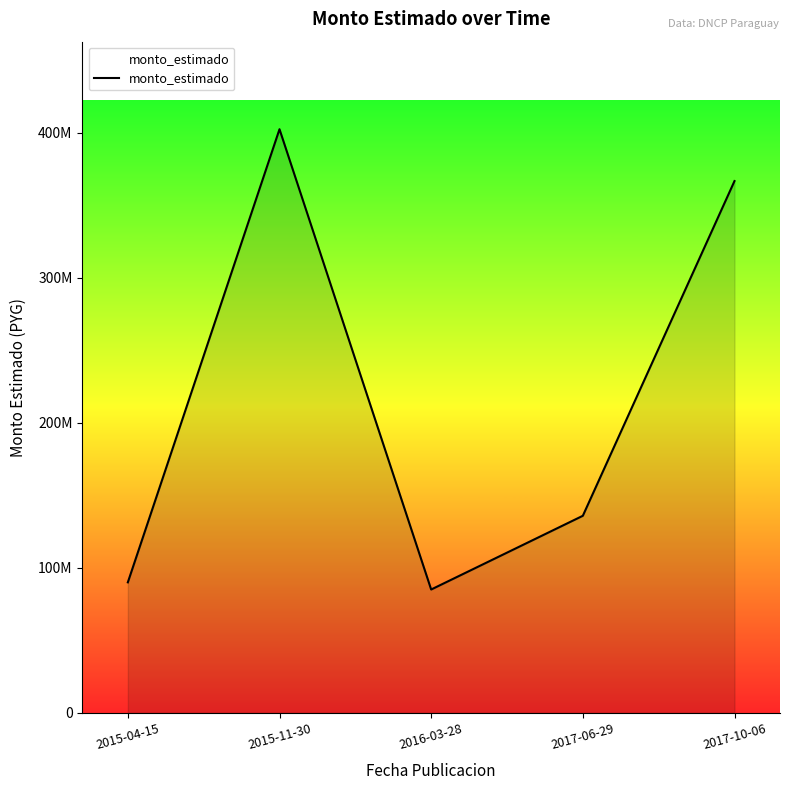

What is the value of the 1st point from the left?

90000000